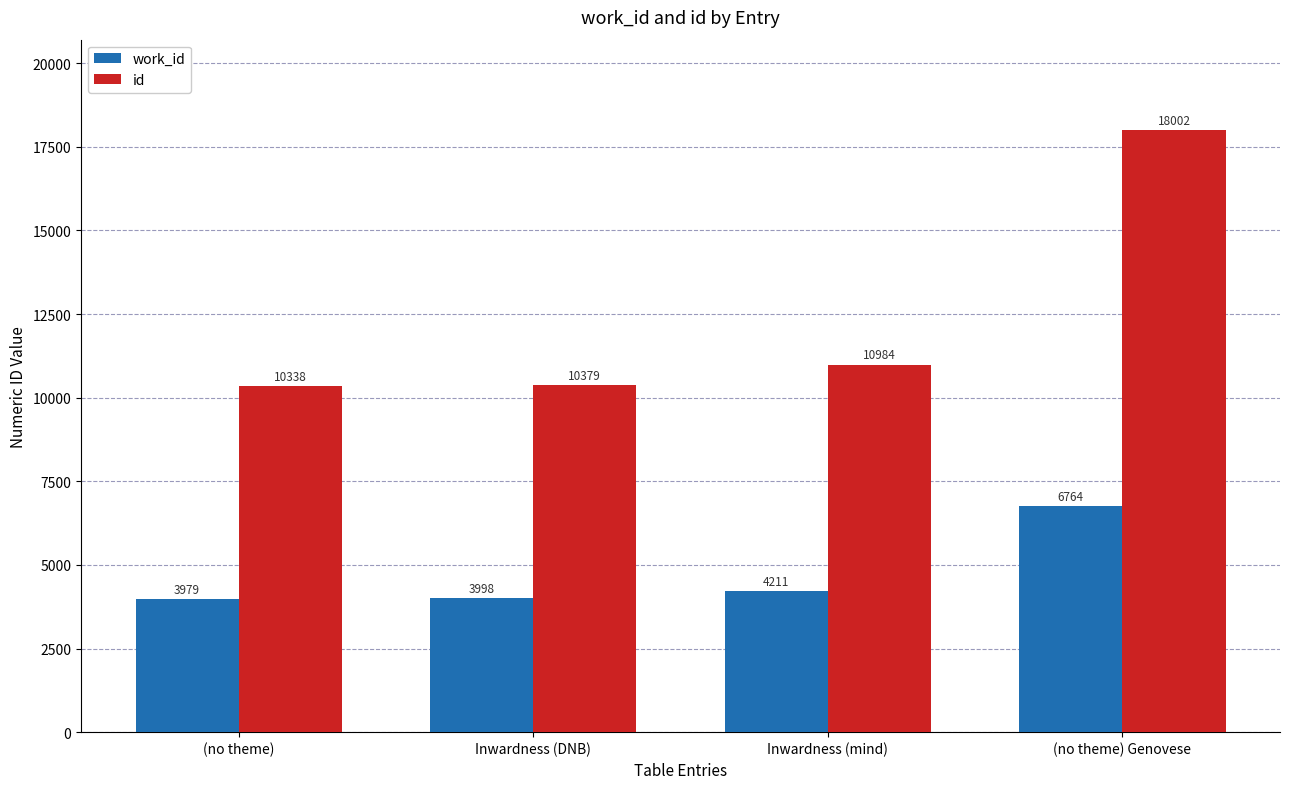

Does the chart contain any negative values?

No